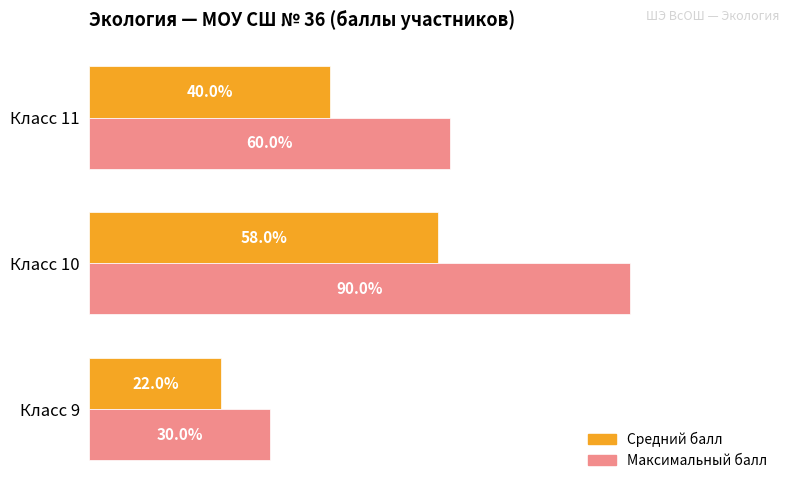

At which category does the chart reach its minimum across all series?

Класс 9